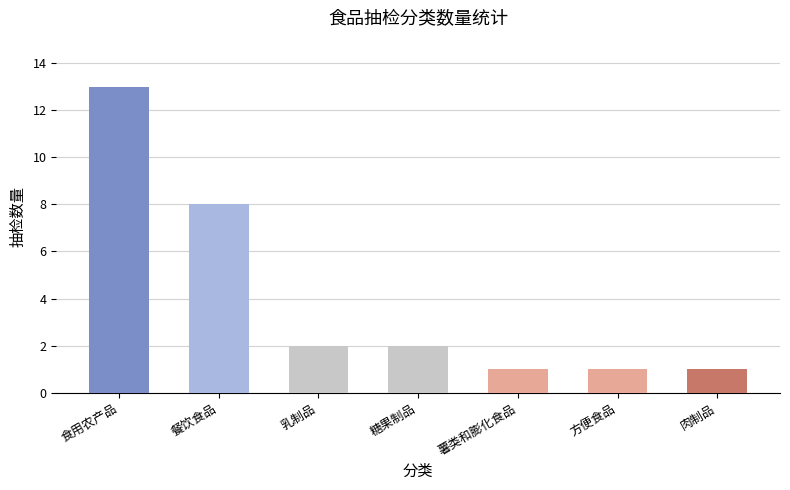

True or false: the data shows 13 at 餐饮食品.

False